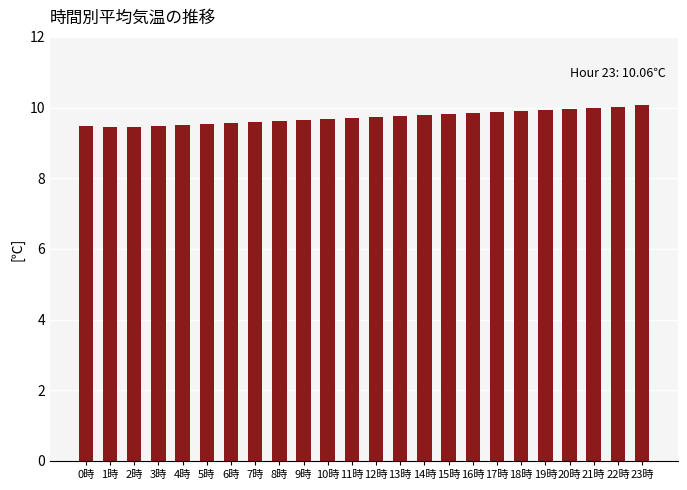

Read the value at 2時.

9.5